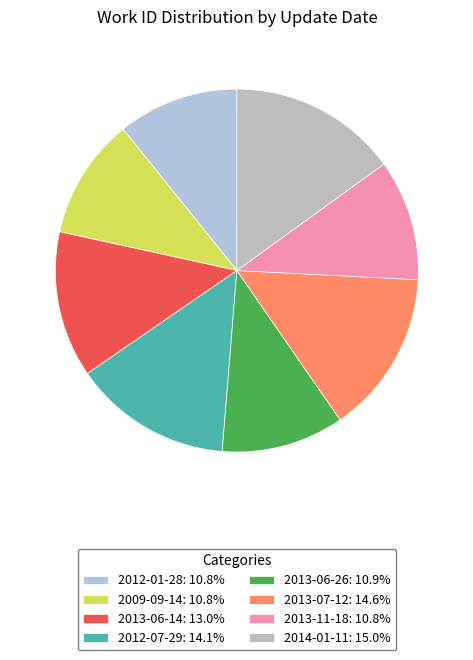

How many slices are in this pie chart?

8